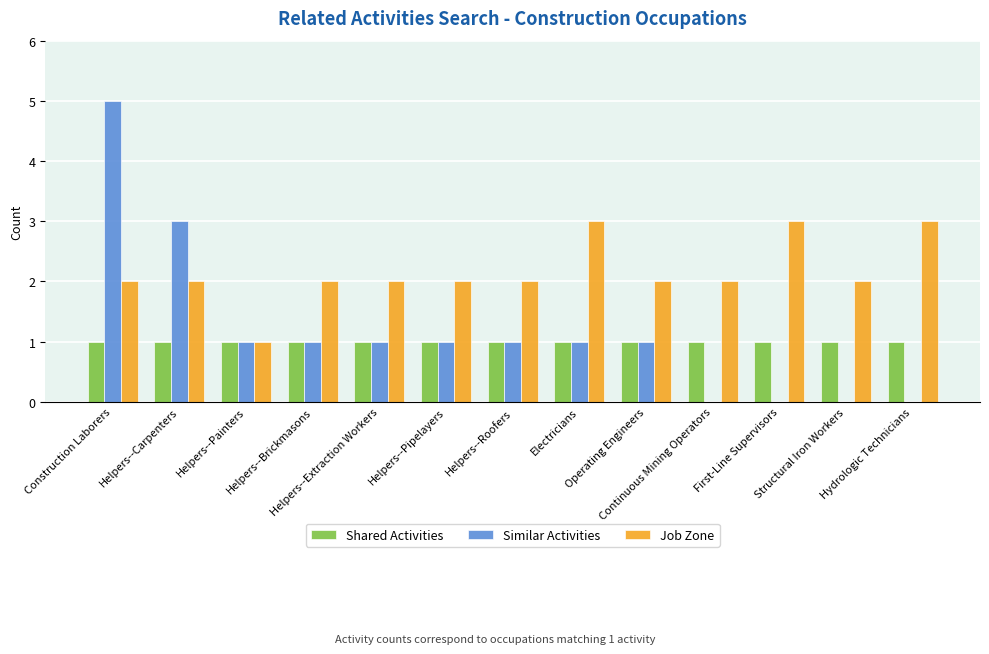

How many series are shown in this chart?

3